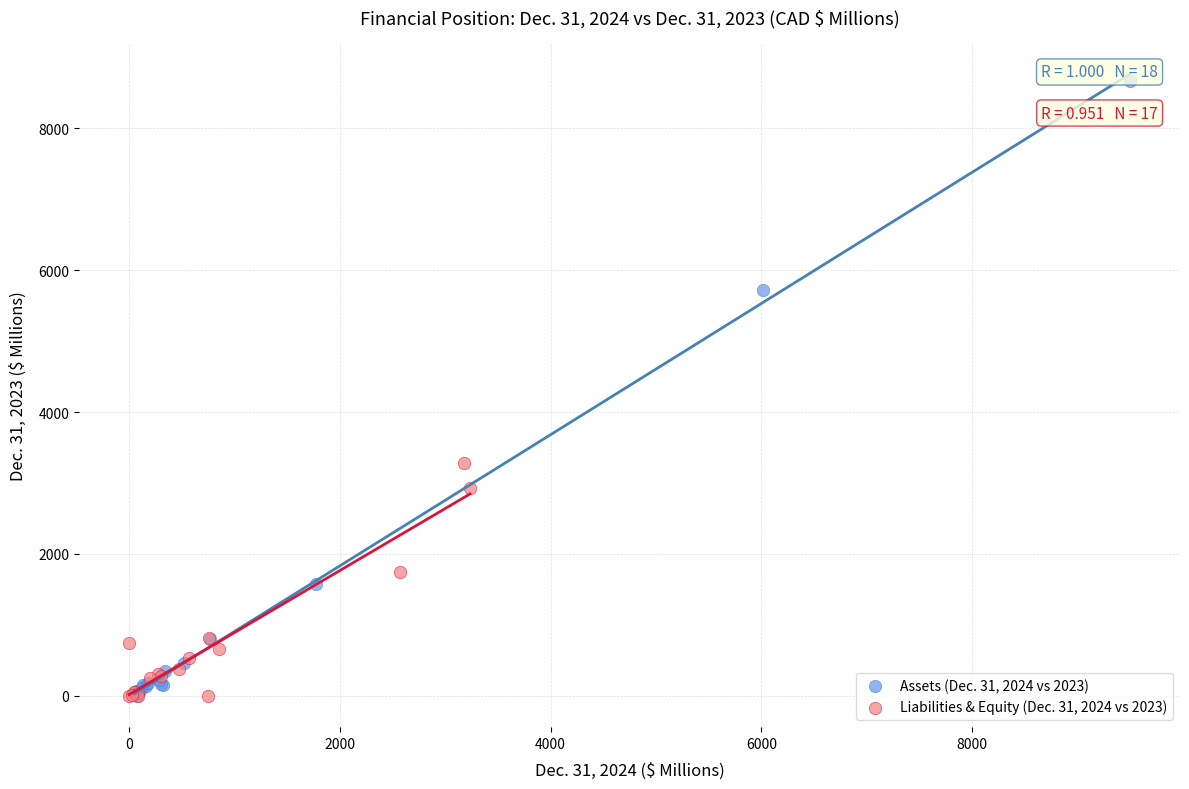

Which series contains the highest Y value?

Assets (Dec. 31, 2024 vs 2023)